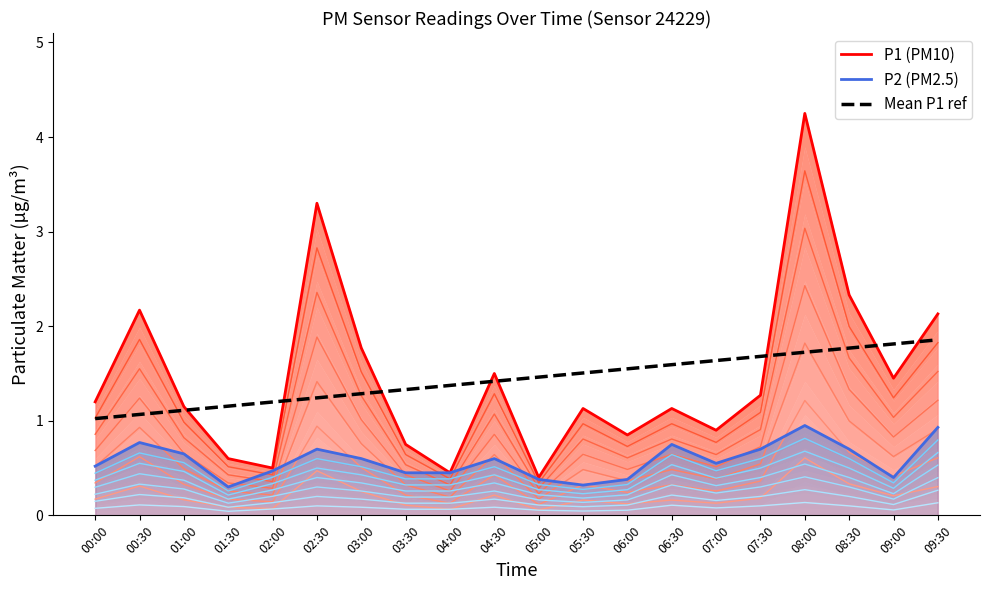

The value of P2 (PM2.5) at 05:00 is 0.6. True or false?

False